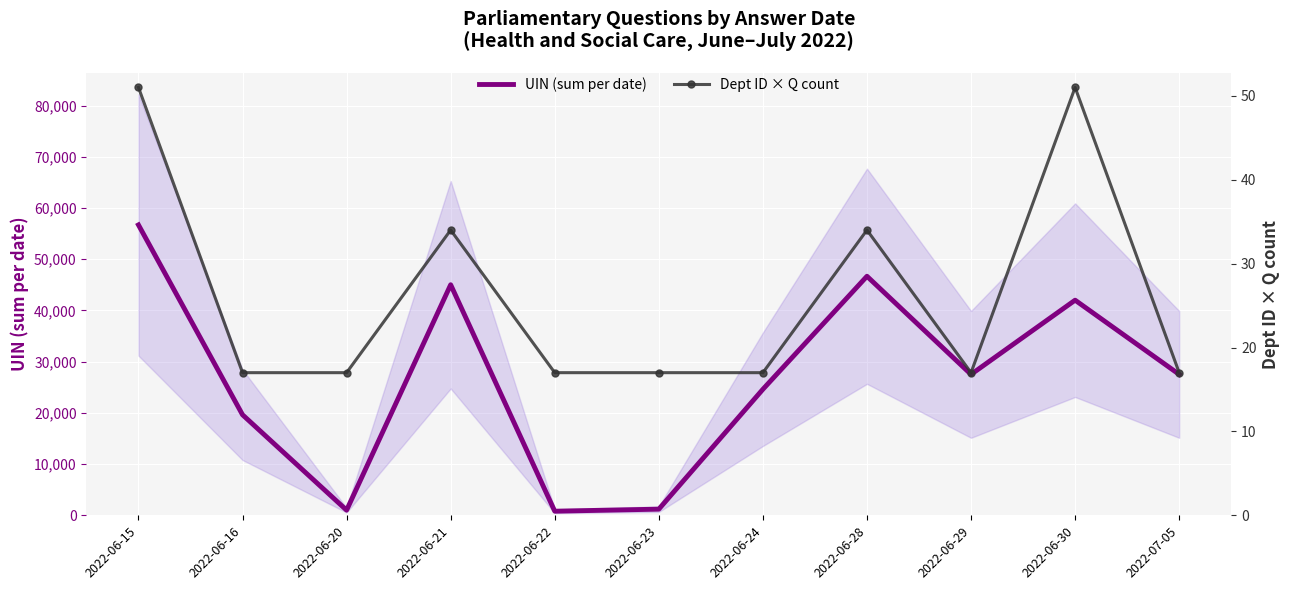

What is the average value of the UIN (sum per date) series?

26602